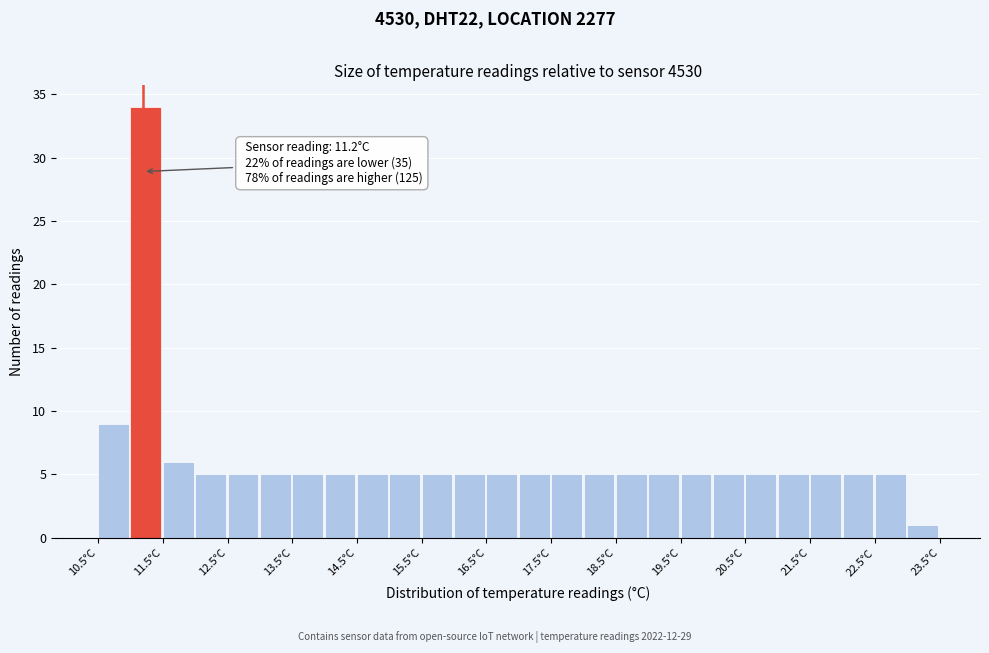

Which range on the x-axis has the tallest bar?

11.0 to 11.5